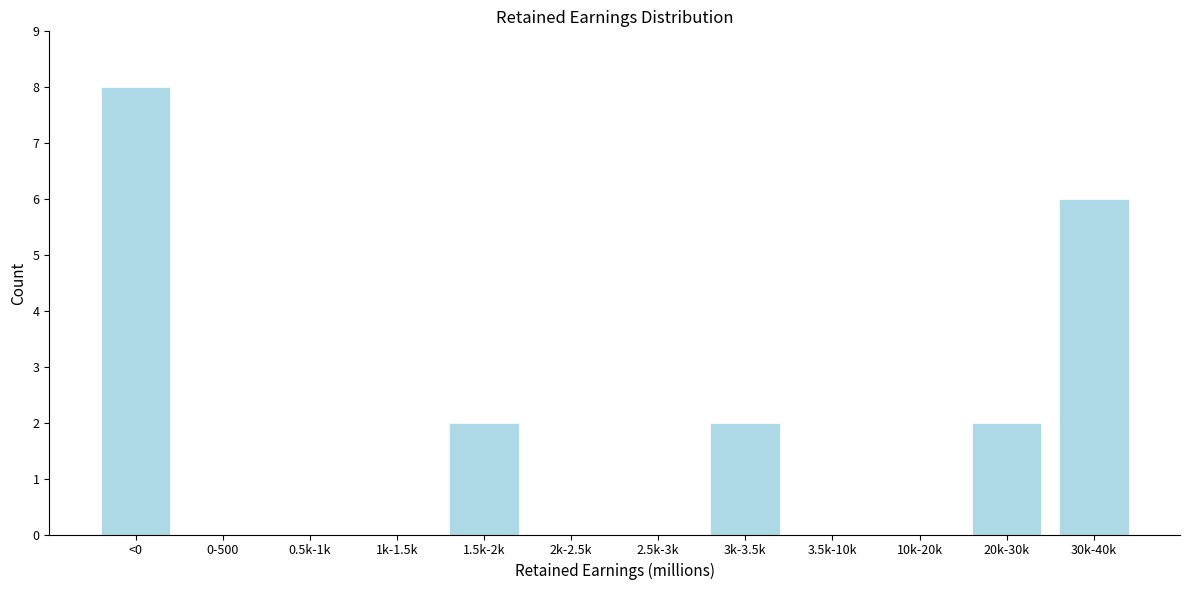

Reading left to right, transcribe all the data shown in this chart.

<0=8	0-500=0	0.5k-1k=0	1k-1.5k=0	1.5k-2k=2	2k-2.5k=0	2.5k-3k=0	3k-3.5k=2	3.5k-10k=0	10k-20k=0	20k-30k=2	30k-40k=6